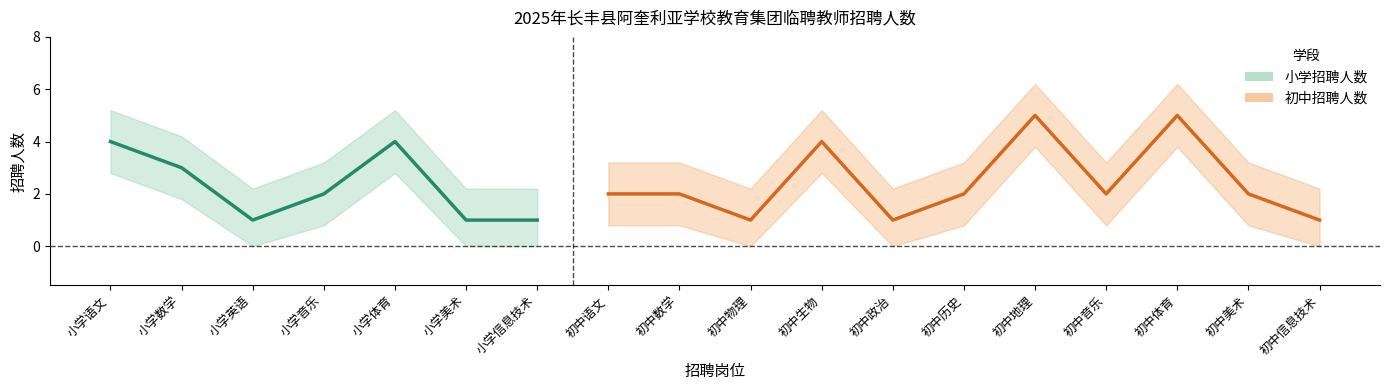

Read the 小学招聘人数 value at 小学语文.

4